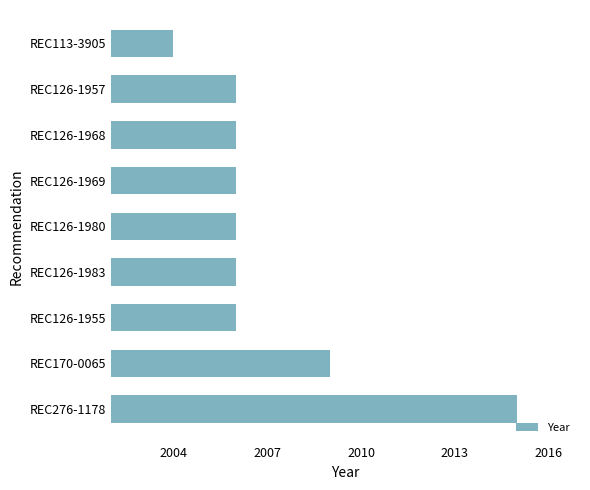

Where is the data nearest to the value 2009?

REC170-0065